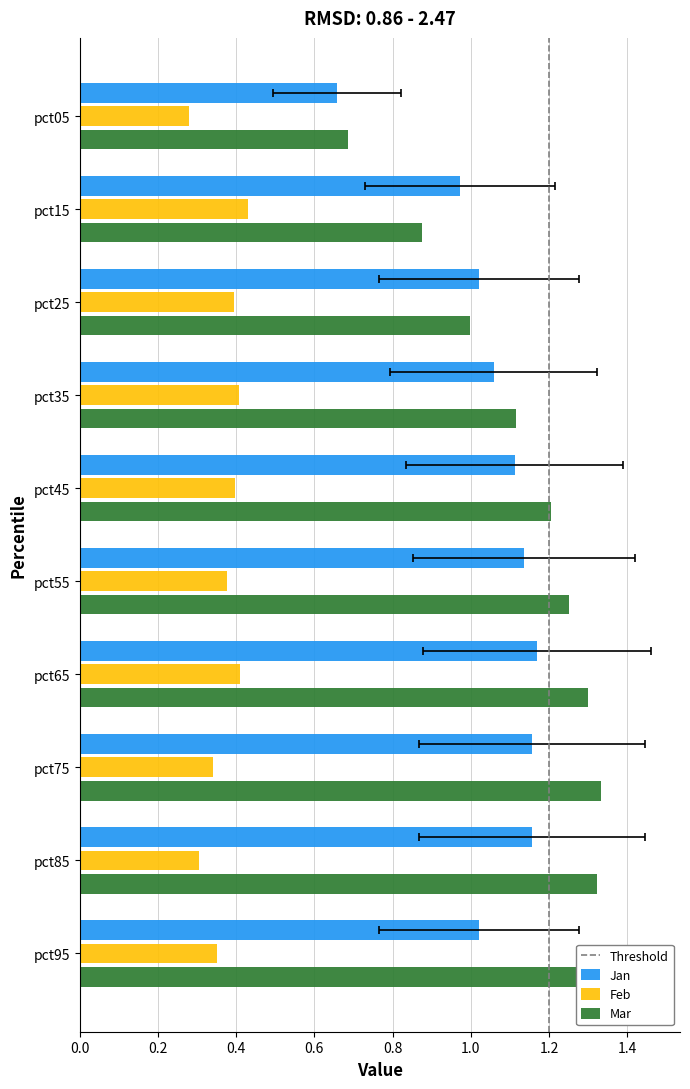

At which label is Jan closest to 0?

pct05